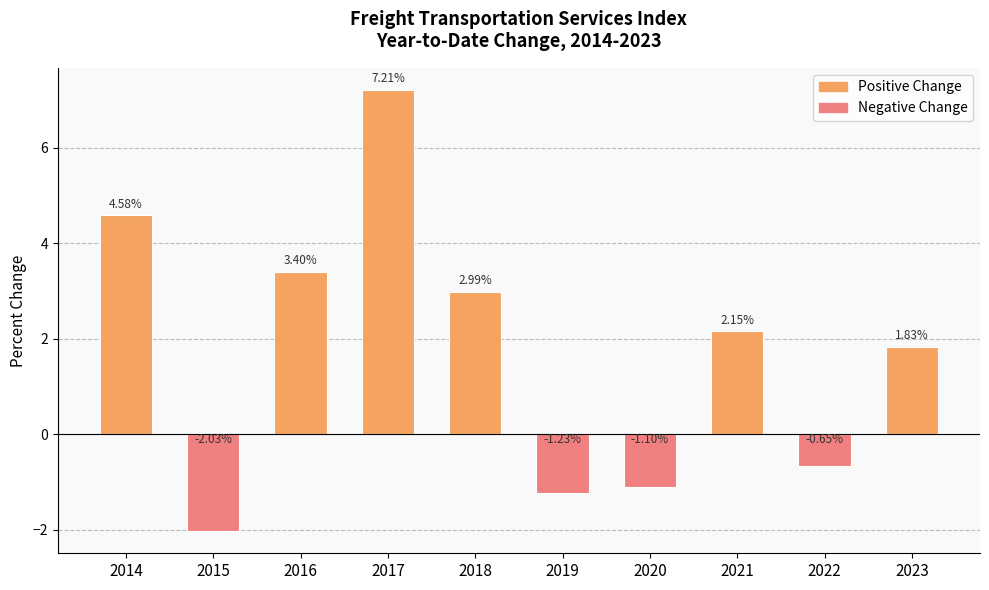

At which category does the chart reach its peak across all series?

2017